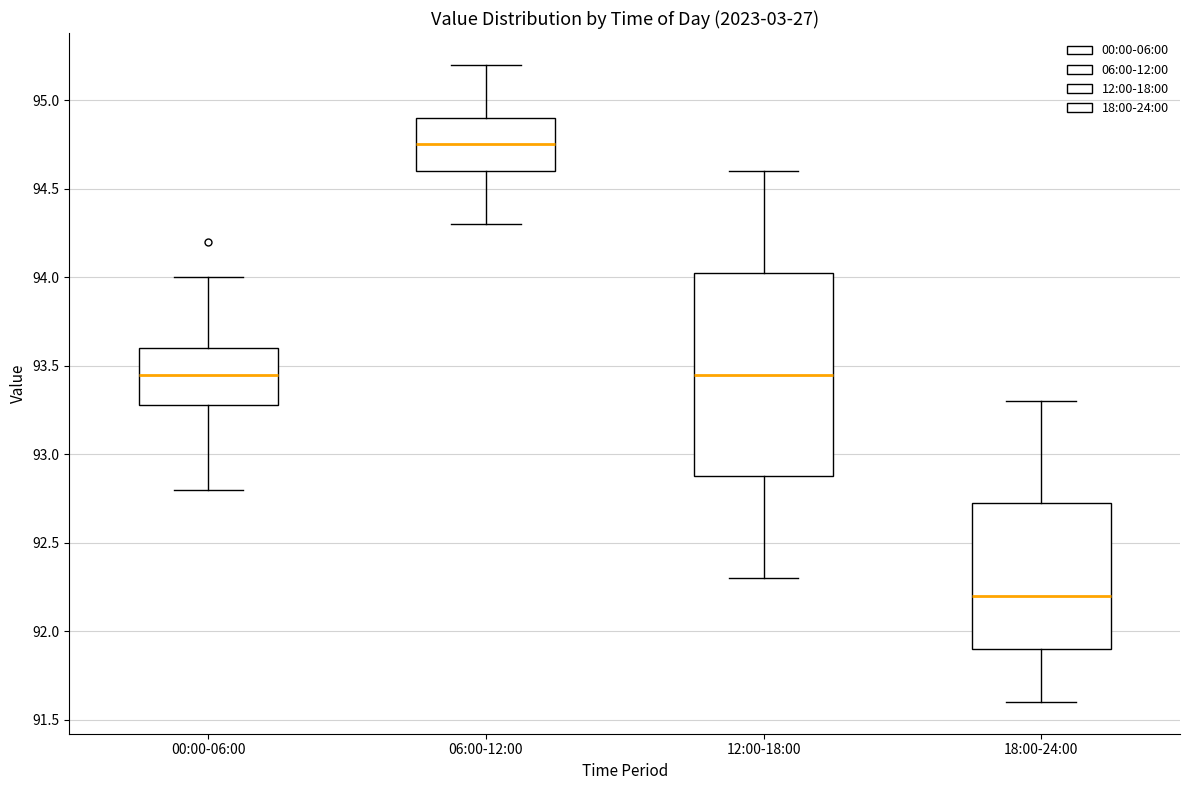

Reading left to right, transcribe this box plot: for each box, give where its median line is, the range the box spans, and where its two whiskers end, as read against the y-axis. The values are not printed on the chart, so give them approximately, as read against the axis.

00:00-06:00: median 93.45, box 93.30 to 93.60, whiskers 92.80 to 94.00
06:00-12:00: median 94.75, box 94.60 to 94.90, whiskers 94.30 to 95.20
12:00-18:00: median 93.45, box 92.90 to 94.05, whiskers 92.30 to 94.60
18:00-24:00: median 92.20, box 91.90 to 92.75, whiskers 91.60 to 93.30